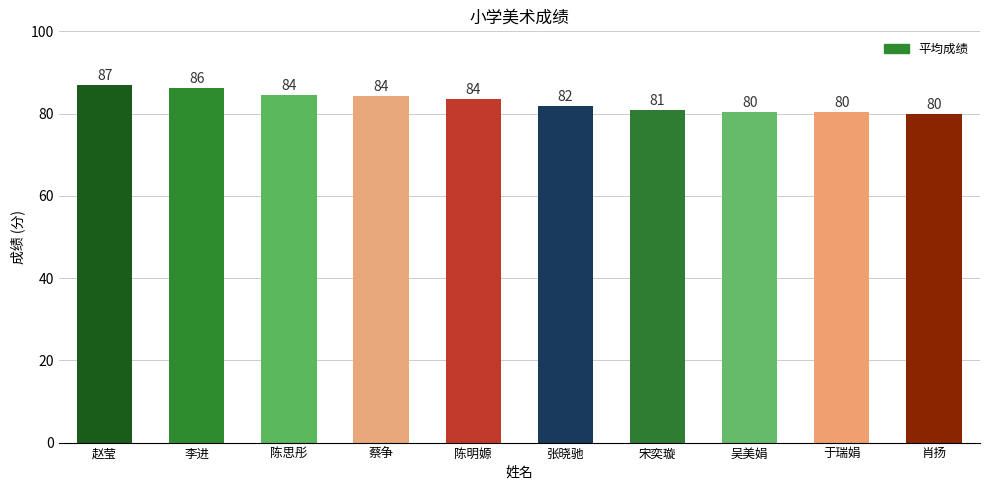

What position from the right is 陈思彤?

8